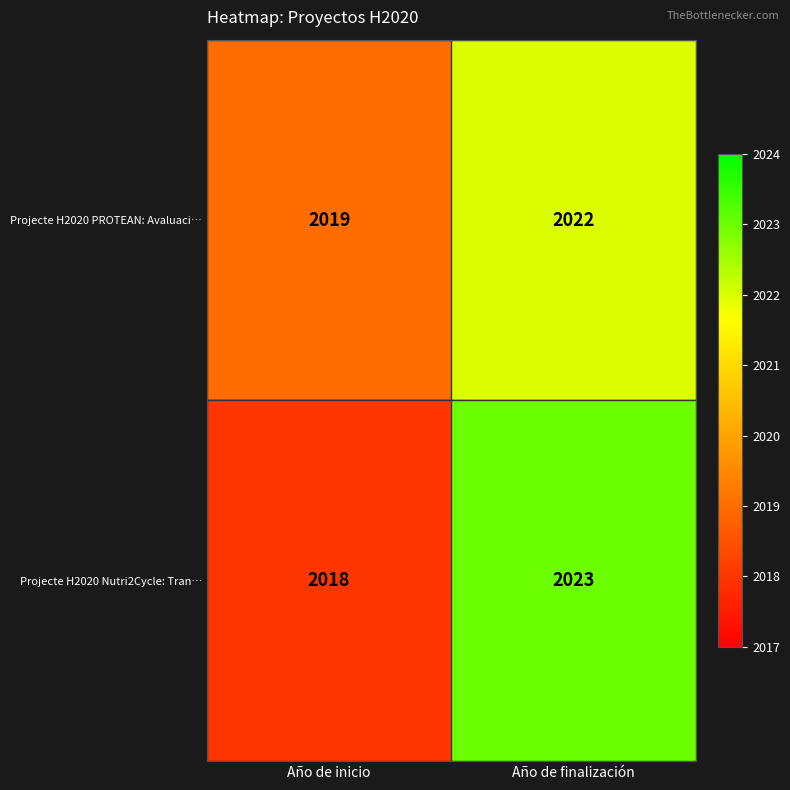

Which category has the highest value in the Projecte H2020 Nutri2Cycle: Tran… series?

Año de finalización